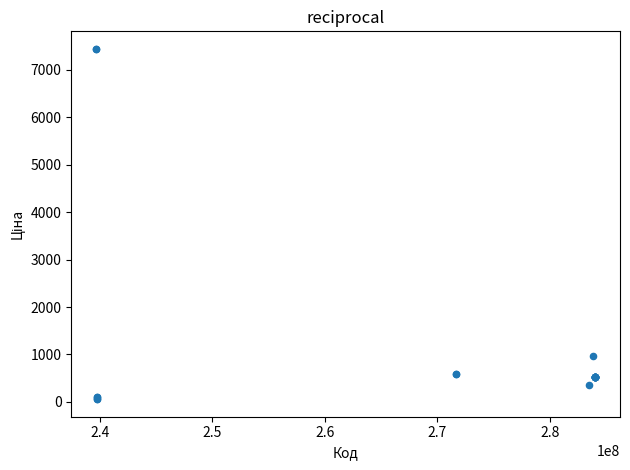

What Y value in the scatter plot is closest to 3750?

958.4